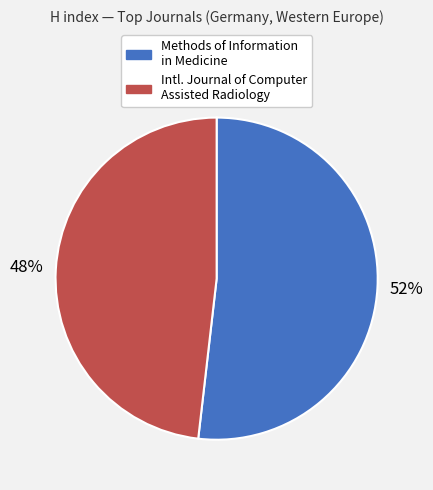

Is there a majority slice in this chart?

Yes